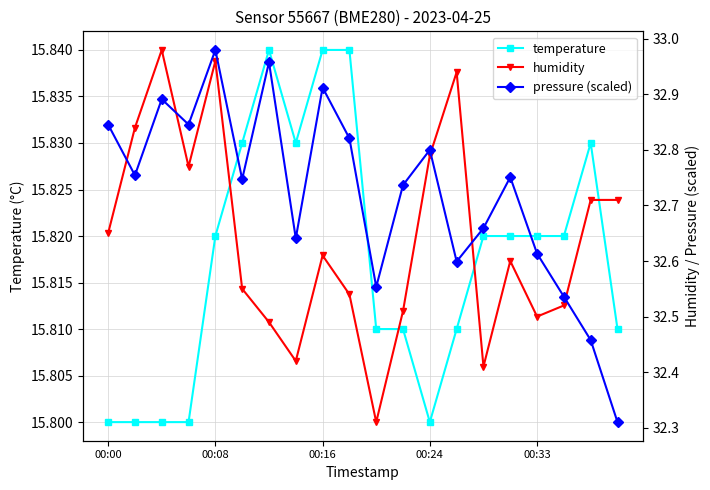

Is the value of pressure (scaled) at 8 greater than the value of humidity at 6?

Yes